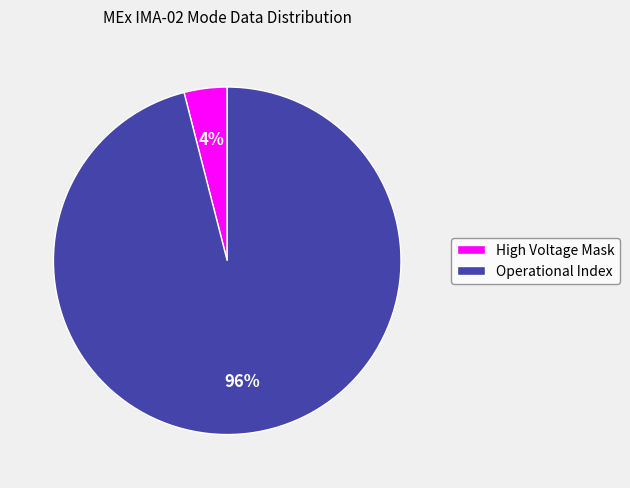

The High Voltage Mask slice represents 4% of the pie. True or false?

True